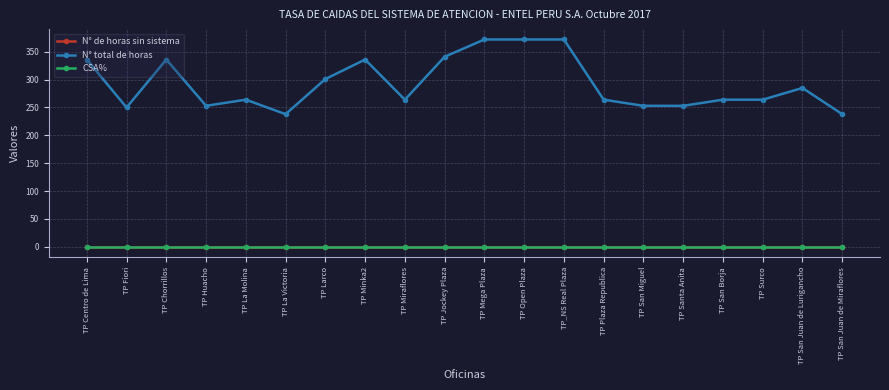

What position from the left is TP Larco?

7